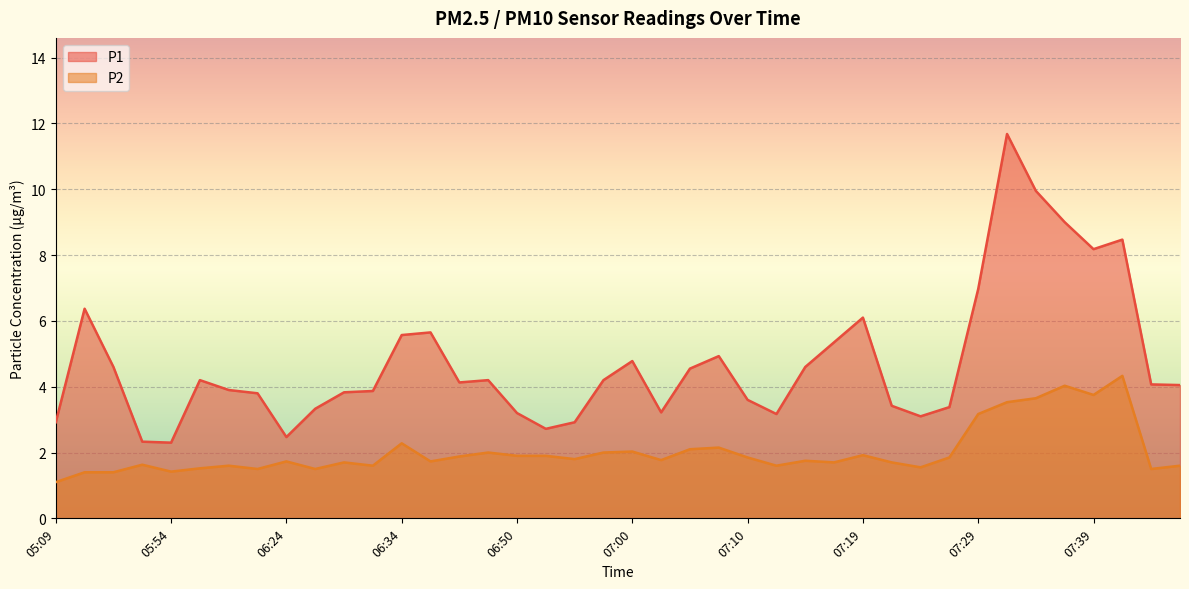

List the series in order of their overall mean, lowest first.

P2, P1